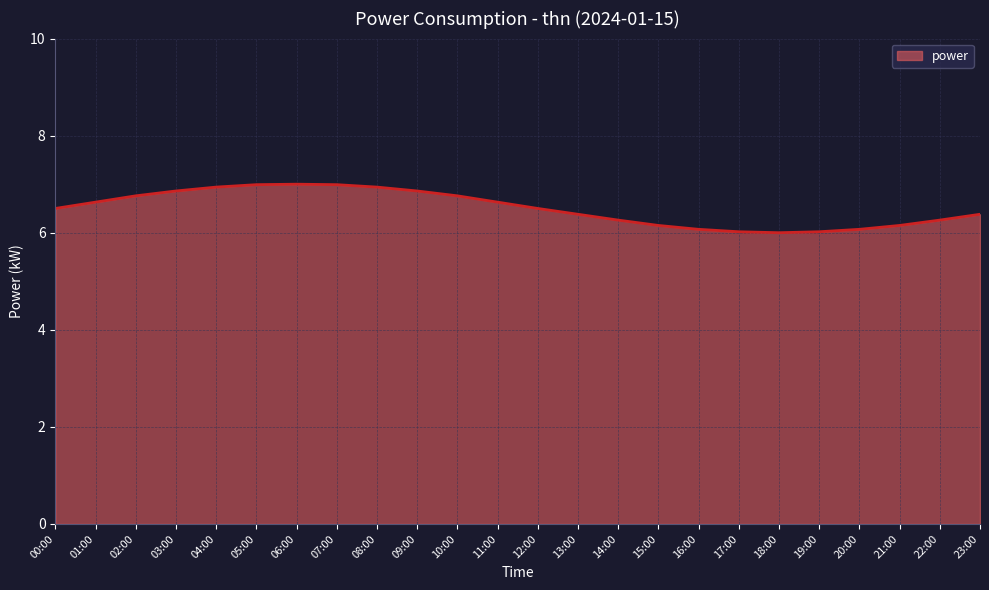

What position from the right is 03:00?

21